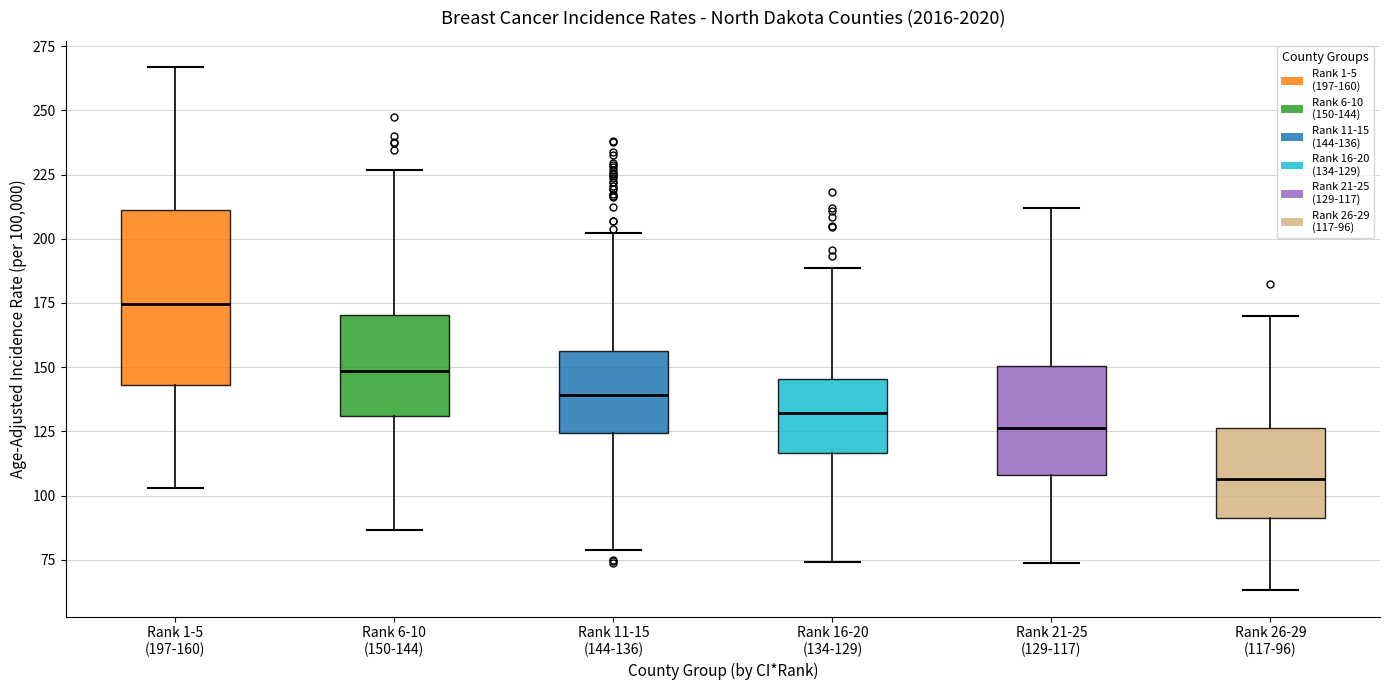

Which box is the tallest, from its lower edge to its upper edge?

Rank 1-5 (197-160)